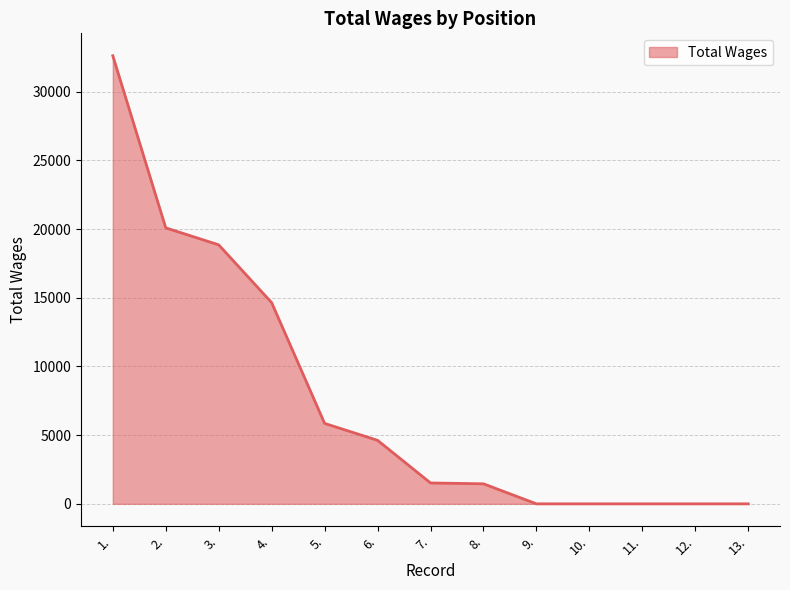

True or false: the data shows 1520 at 7..

True